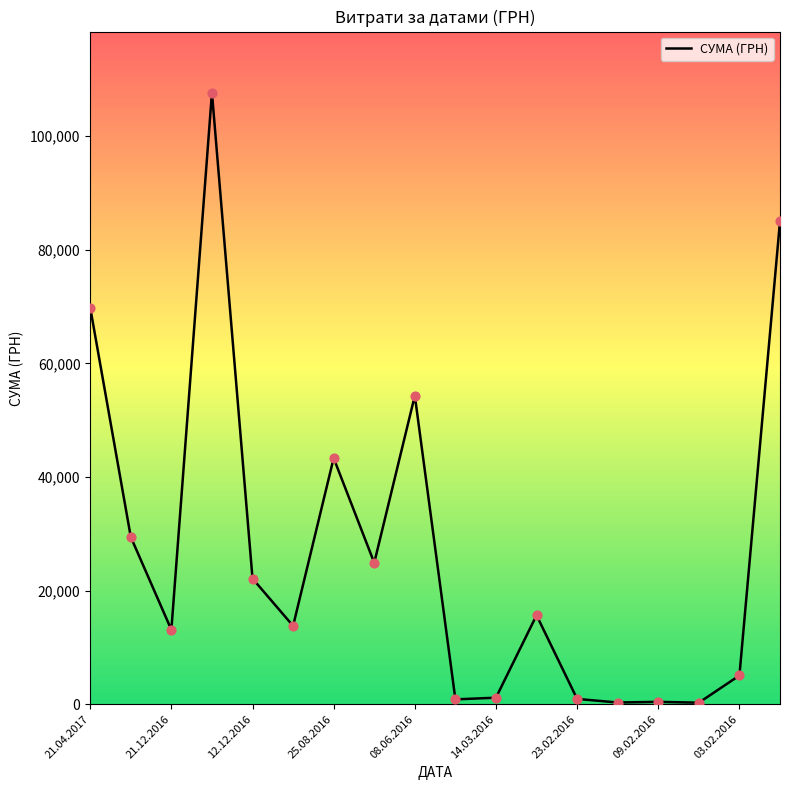

What is the greatest value displayed?

107657.1